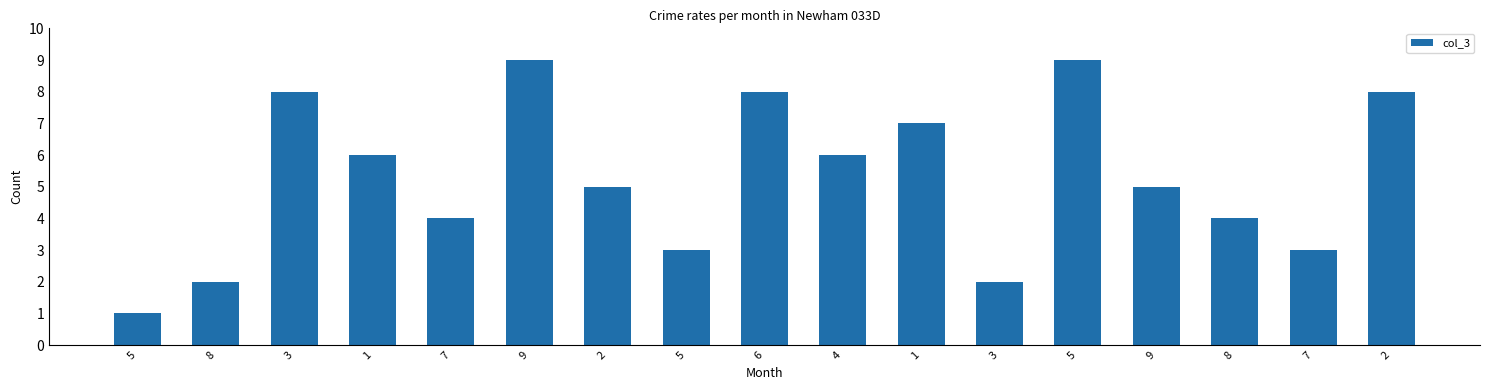

Which category has the highest value across all series?

9